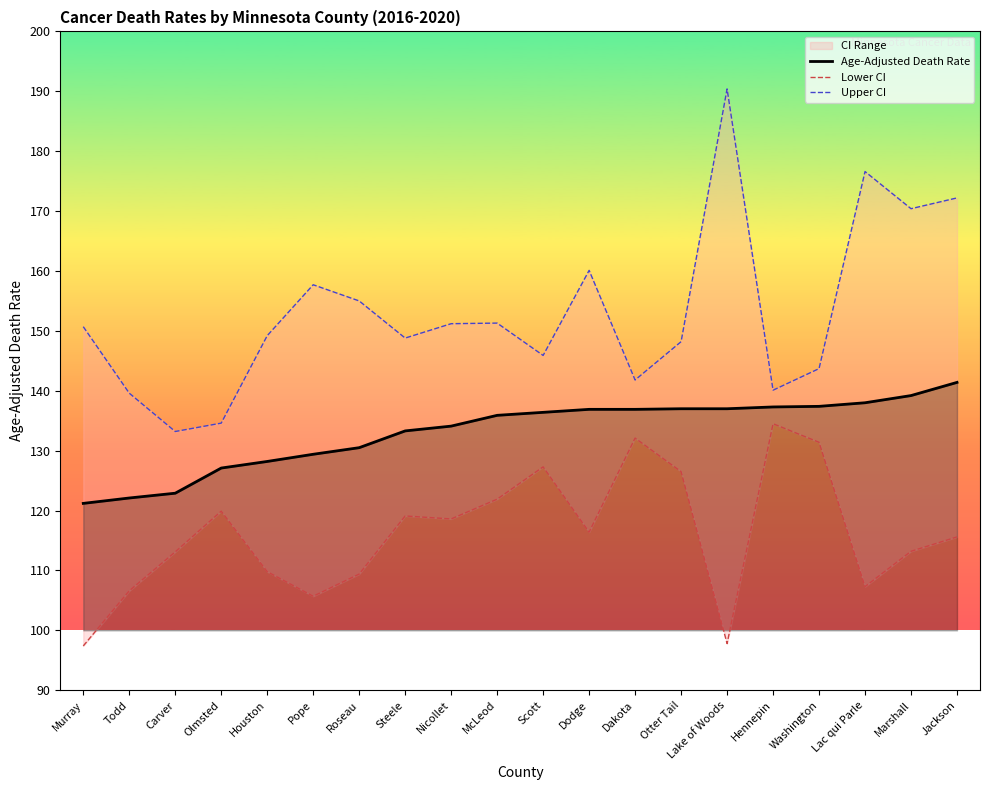

Rank the series at Carver from lowest to highest value.

Lower CI, Age-Adjusted Death Rate, Upper CI